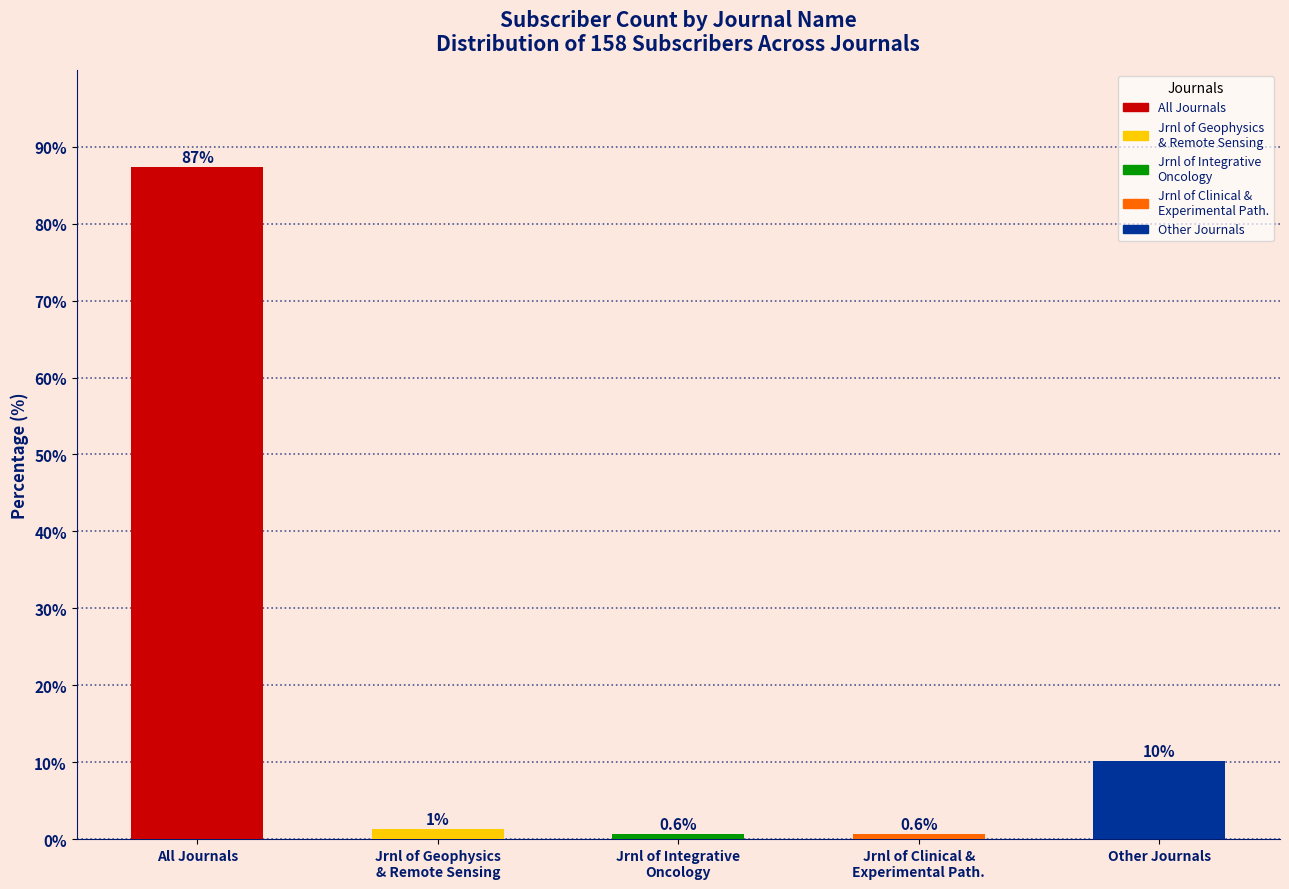

What is the label of the 5th bar from the right?

All Journals